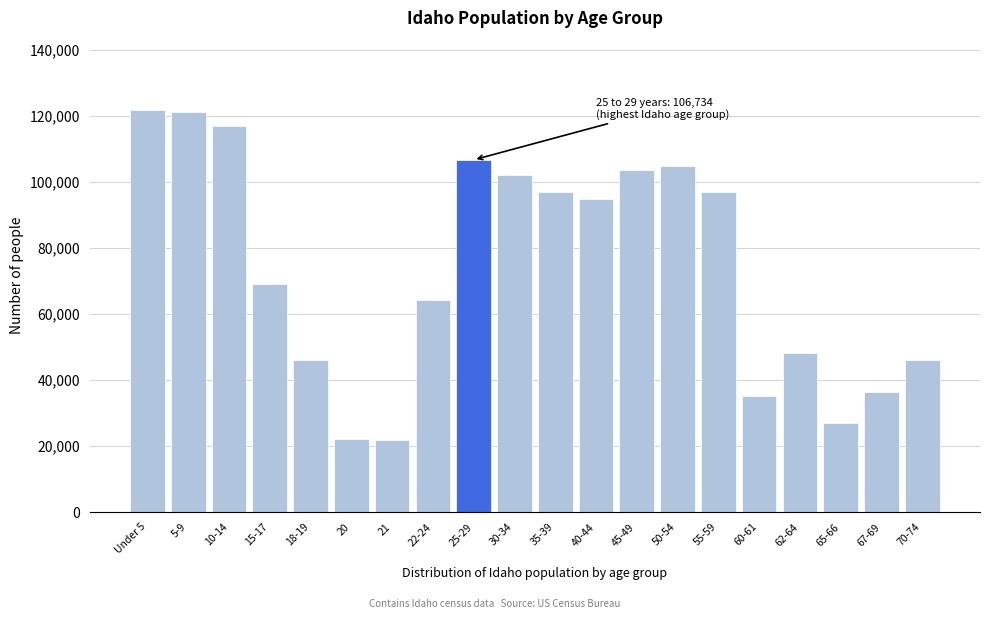

Where is the data nearest to the value 71774?

15-17